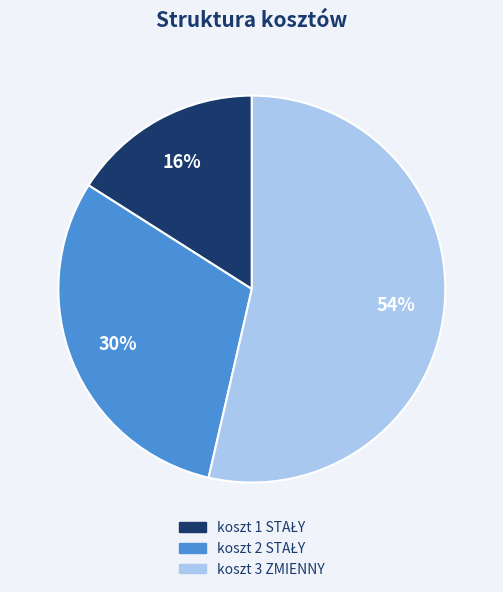

To the nearest percent, what is the average slice percentage?

33%